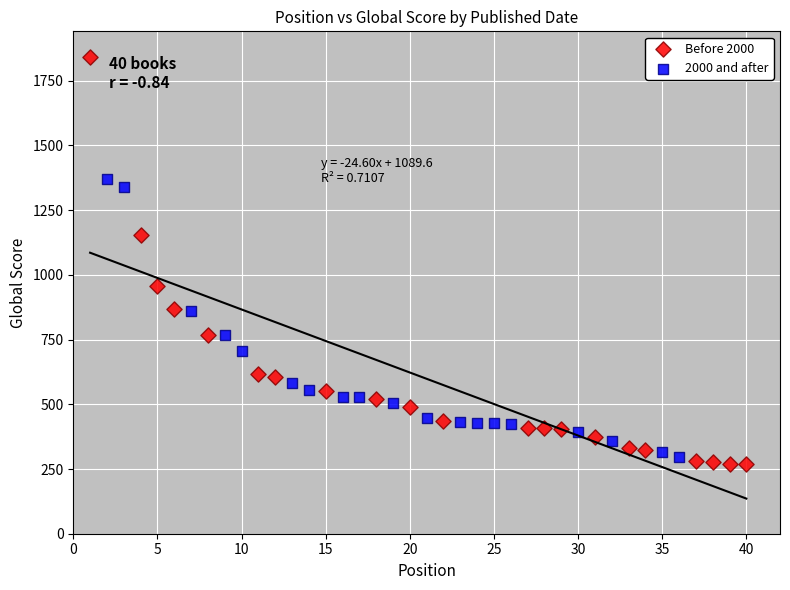

Which series contains the highest Y value?

Before 2000